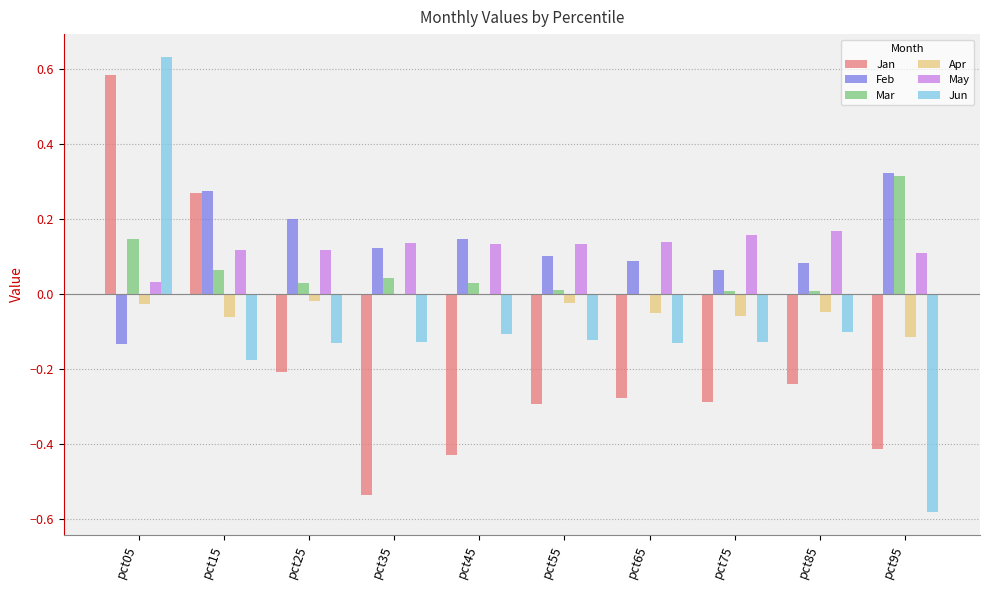

True or false: Feb has a value of -0.2 at pct05.

False